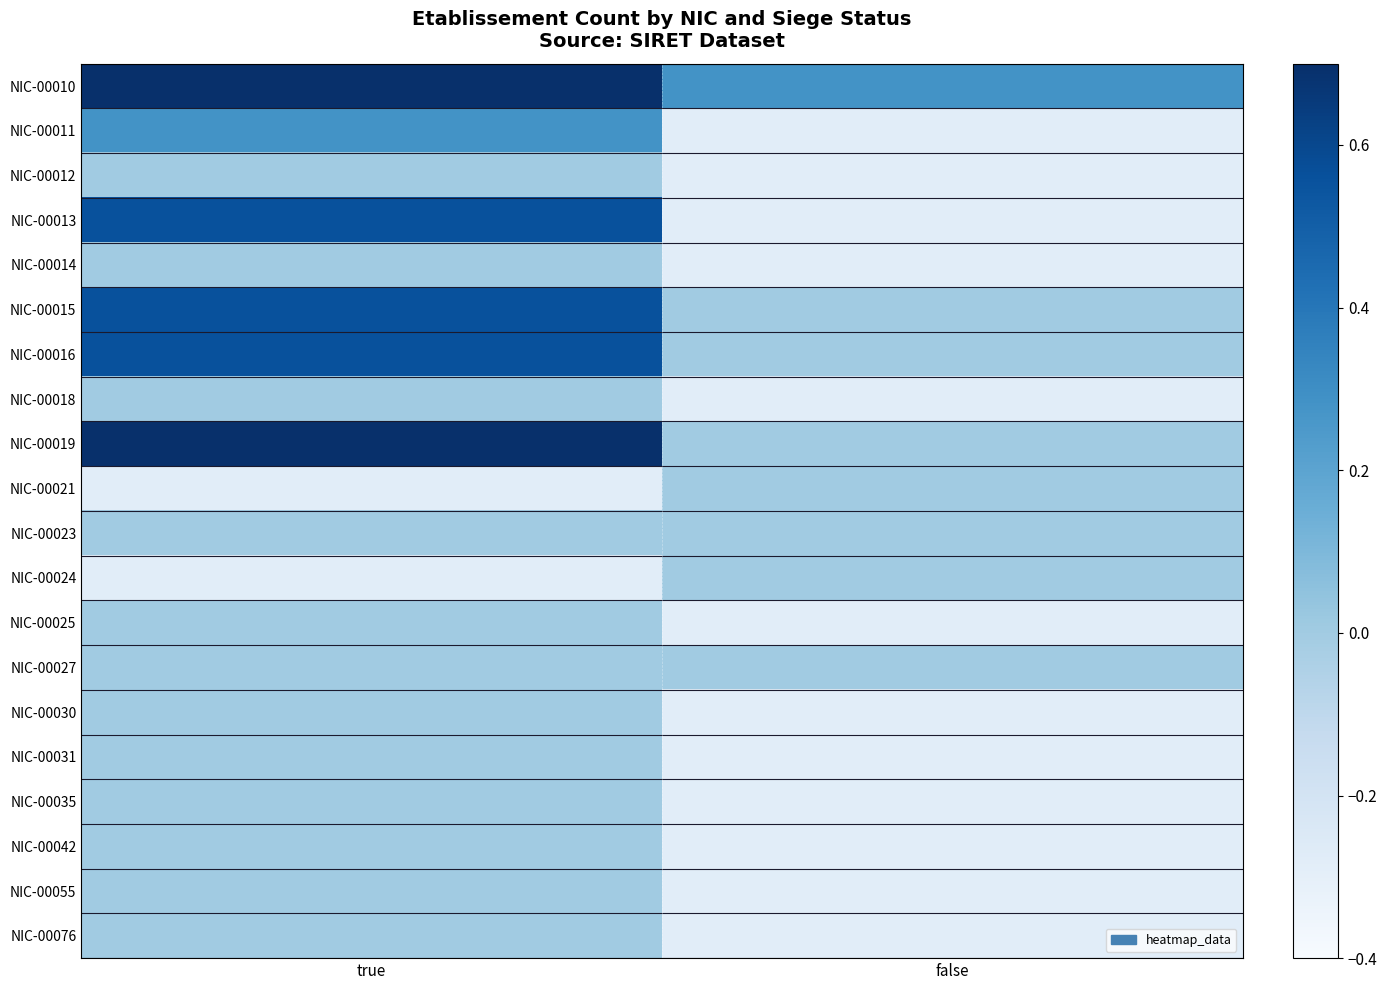

Rank the series at true from lowest to highest value.

NIC-00021, NIC-00024, NIC-00012, NIC-00014, NIC-00018, NIC-00023, NIC-00025, NIC-00027, NIC-00030, NIC-00031, NIC-00035, NIC-00042, NIC-00055, NIC-00076, NIC-00011, NIC-00013, NIC-00015, NIC-00016, NIC-00010, NIC-00019